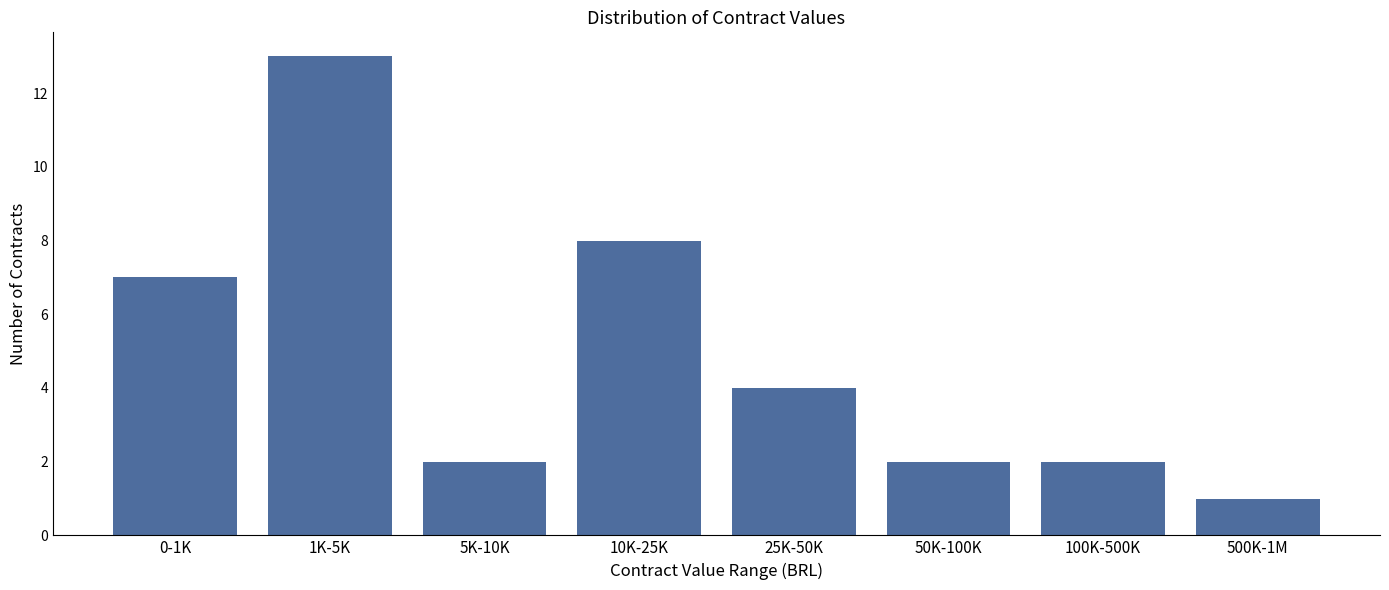

Reading left to right, what are all the values shown in this chart?

7	13	2	8	4	2	2	1